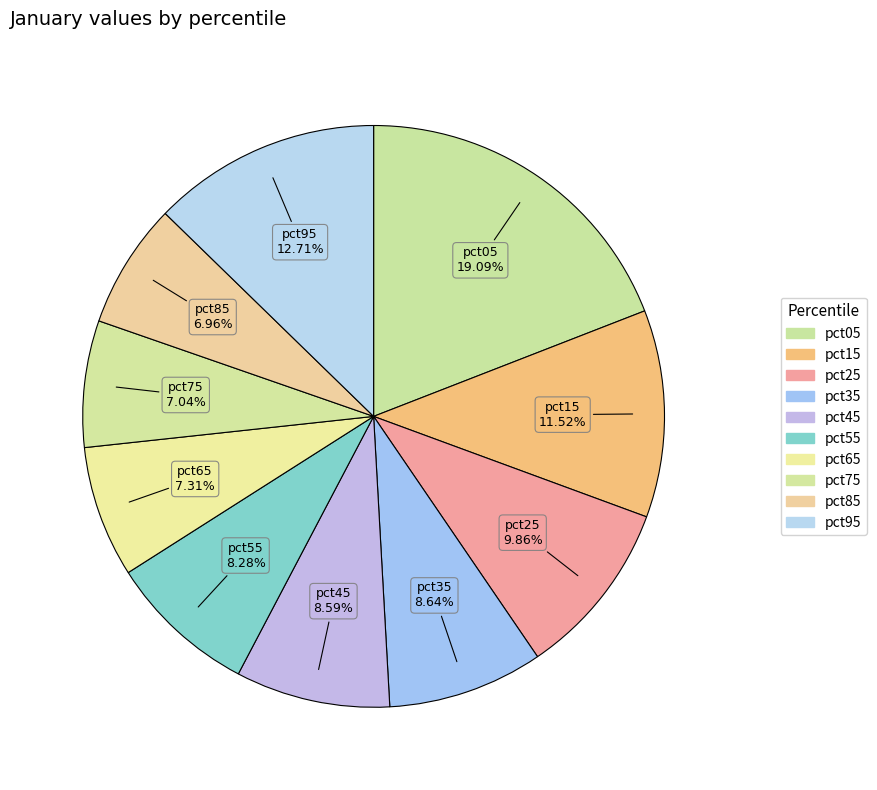

How many slices are in this pie chart?

10